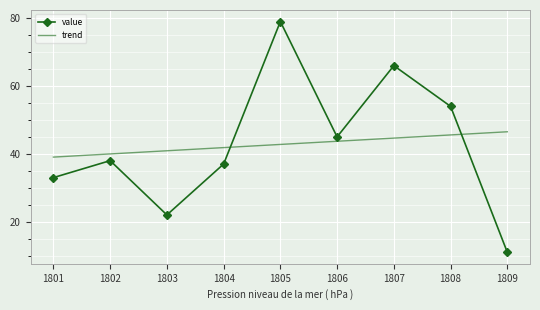

Which category has the highest value in the value series?

1805